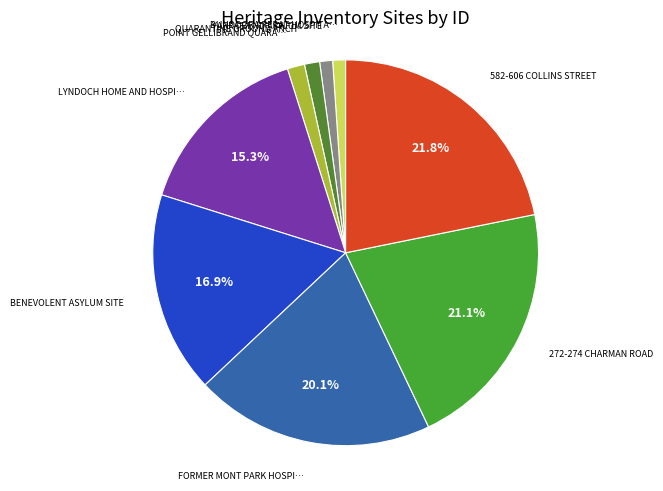

Which slice is the largest?

582-606 COLLINS STREET